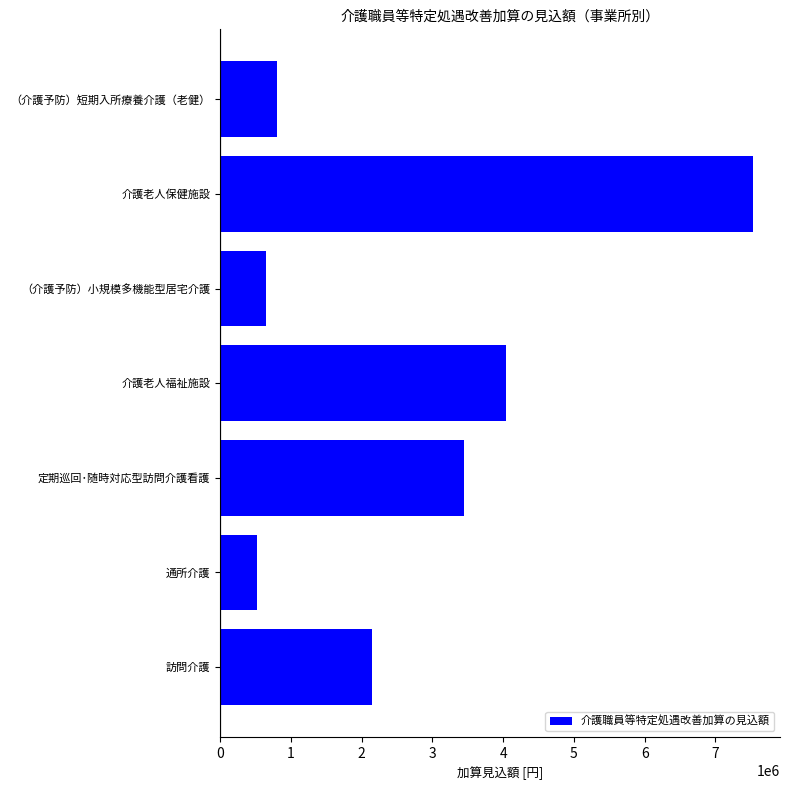

Approximately how many times larger is the value at 介護老人保健施設 compared to 定期巡回･随時対応型訪問介護看護?

2.2